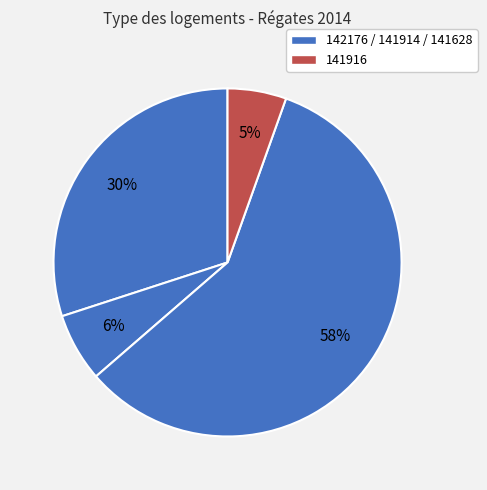

How many segments does this pie chart have?

4